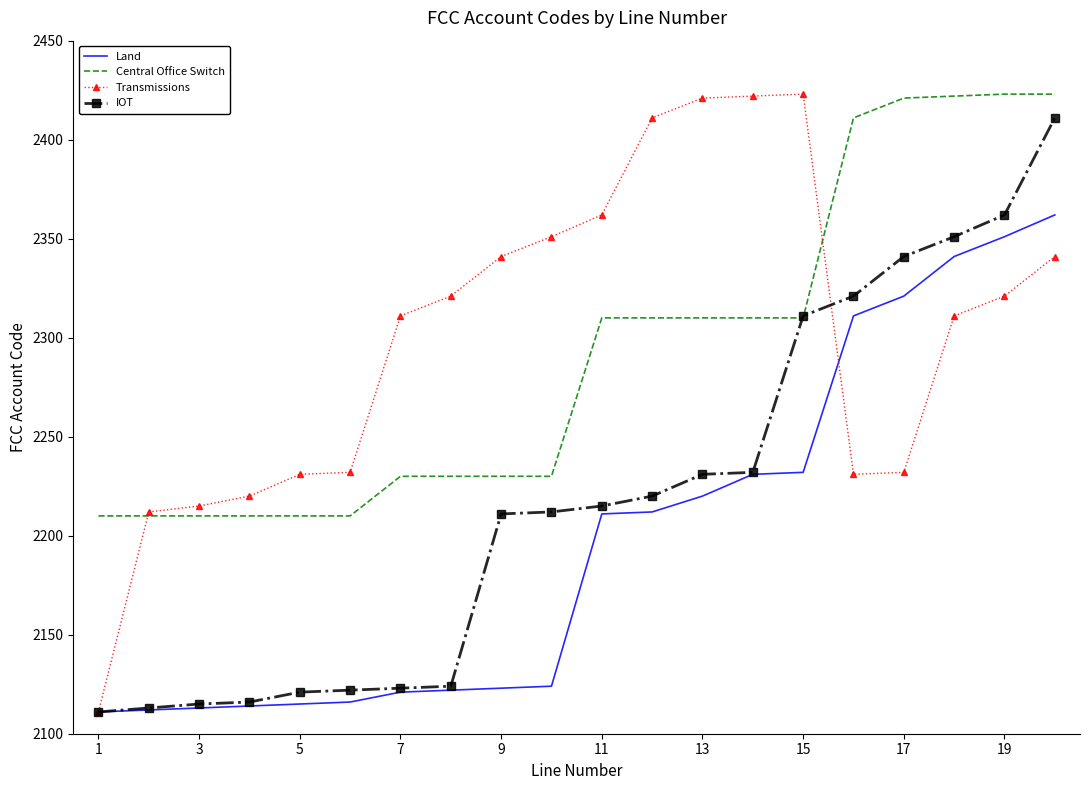

What is the maximum value shown in the chart?

2423